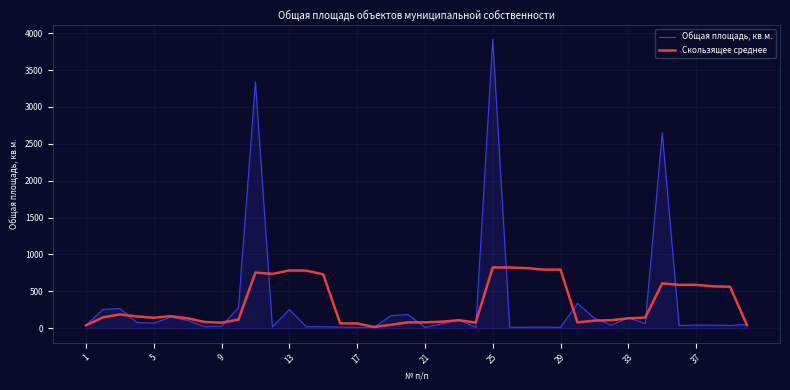

Which series has the widest spread of values?

Общая площадь, кв.м.